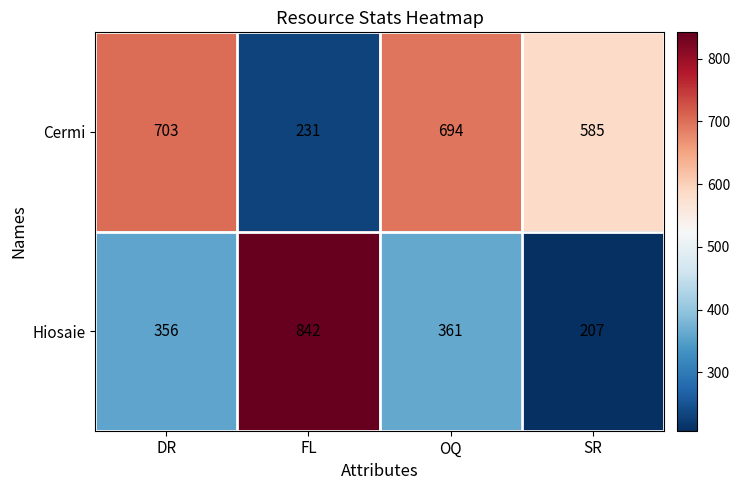

The value of Cermi at FL is 231. True or false?

True